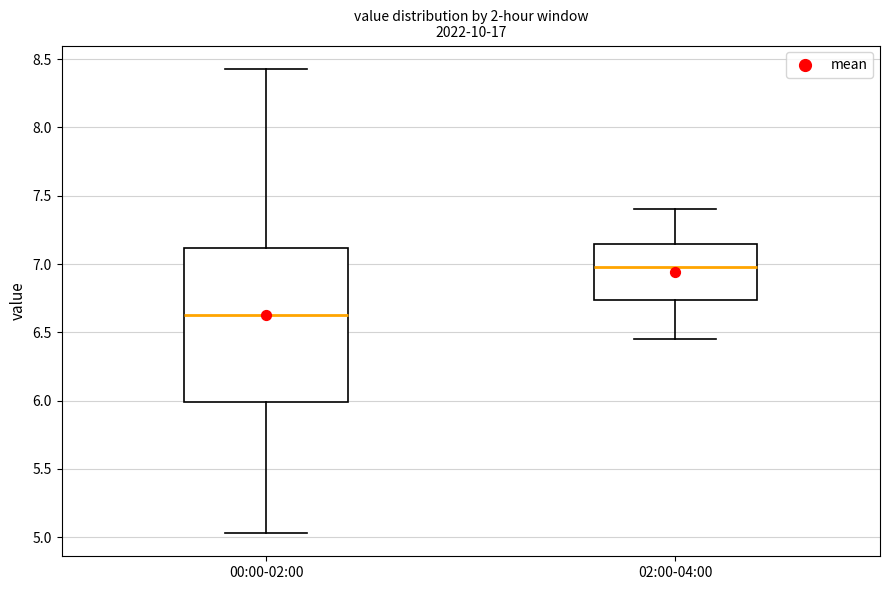

Which box has the lowest median line?

00:00-02:00